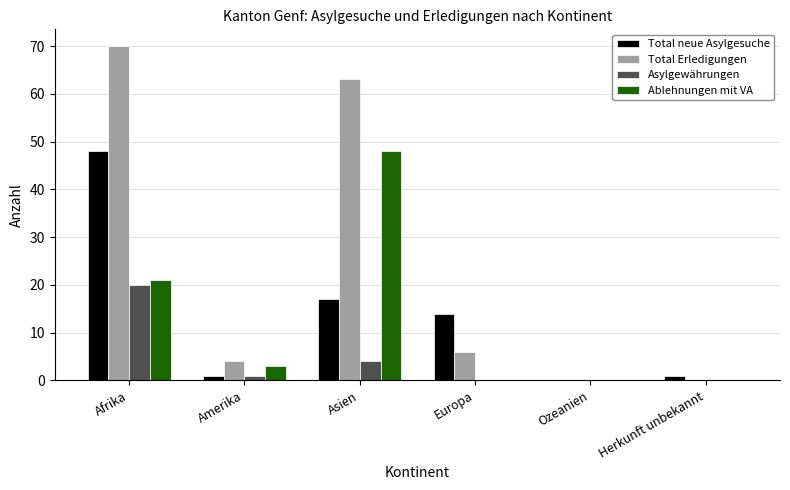

Reading left to right, extract all data points from this chart.

Total neue Asylgesuche: Afrika=48	Amerika=1	Asien=17	Europa=14	Ozeanien=0	Herkunft unbekannt=1
Total Erledigungen: Afrika=70	Amerika=4	Asien=63	Europa=6	Ozeanien=0	Herkunft unbekannt=0
Asylgewährungen: Afrika=20	Amerika=1	Asien=4	Europa=0	Ozeanien=0	Herkunft unbekannt=0
Ablehnungen mit VA: Afrika=21	Amerika=3	Asien=48	Europa=0	Ozeanien=0	Herkunft unbekannt=0